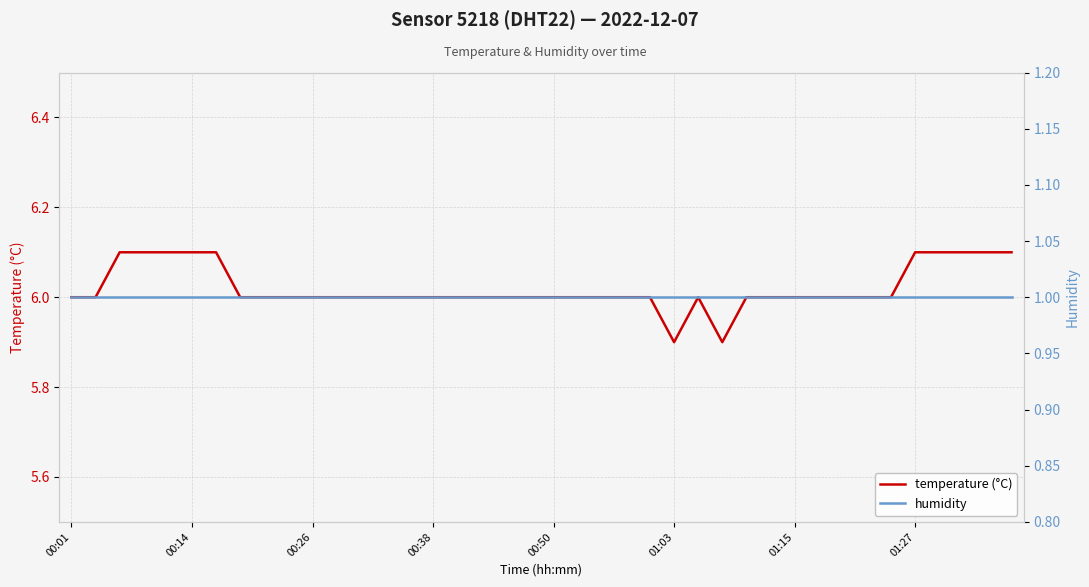

Where is temperature (°C) nearest to the value 6?

00:01